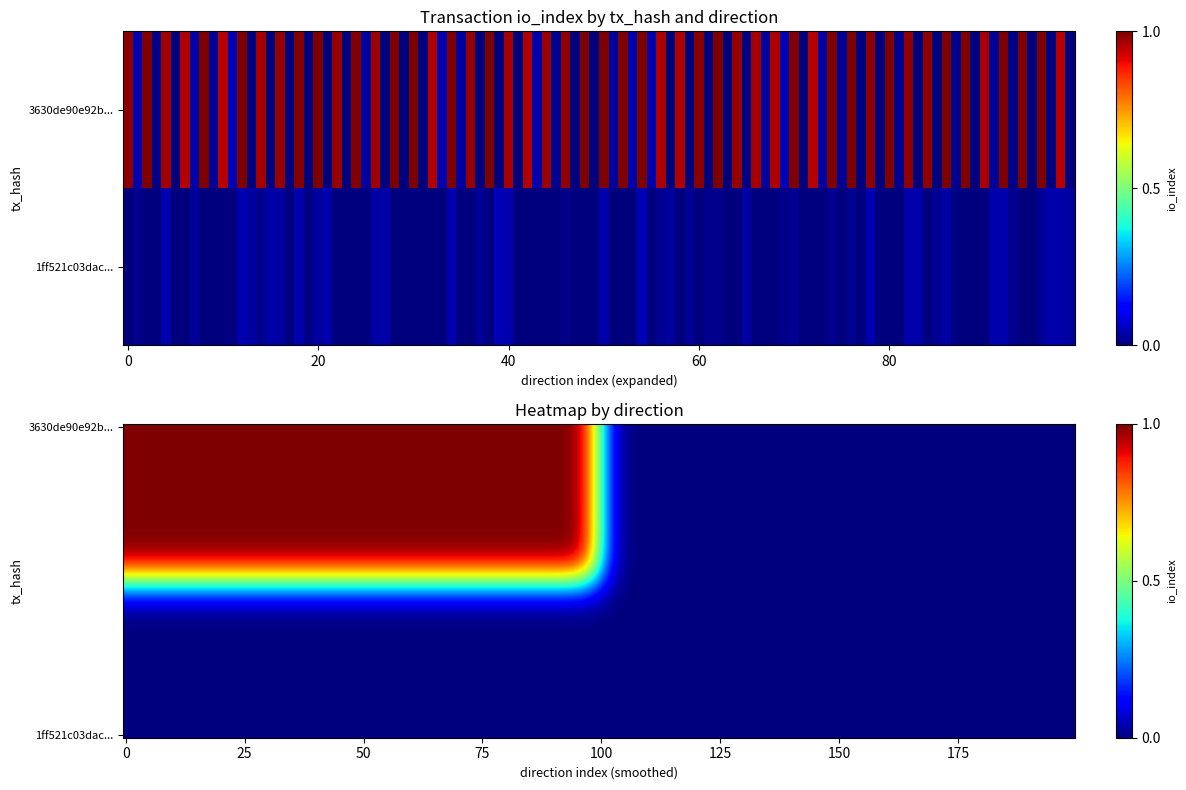

Rank the series at 1 from highest to lowest value.

3630de90e92b0bbafbab2d173c0718cbf08318f, 1ff521c03dacc14811b41e2aea3d902ea72117e